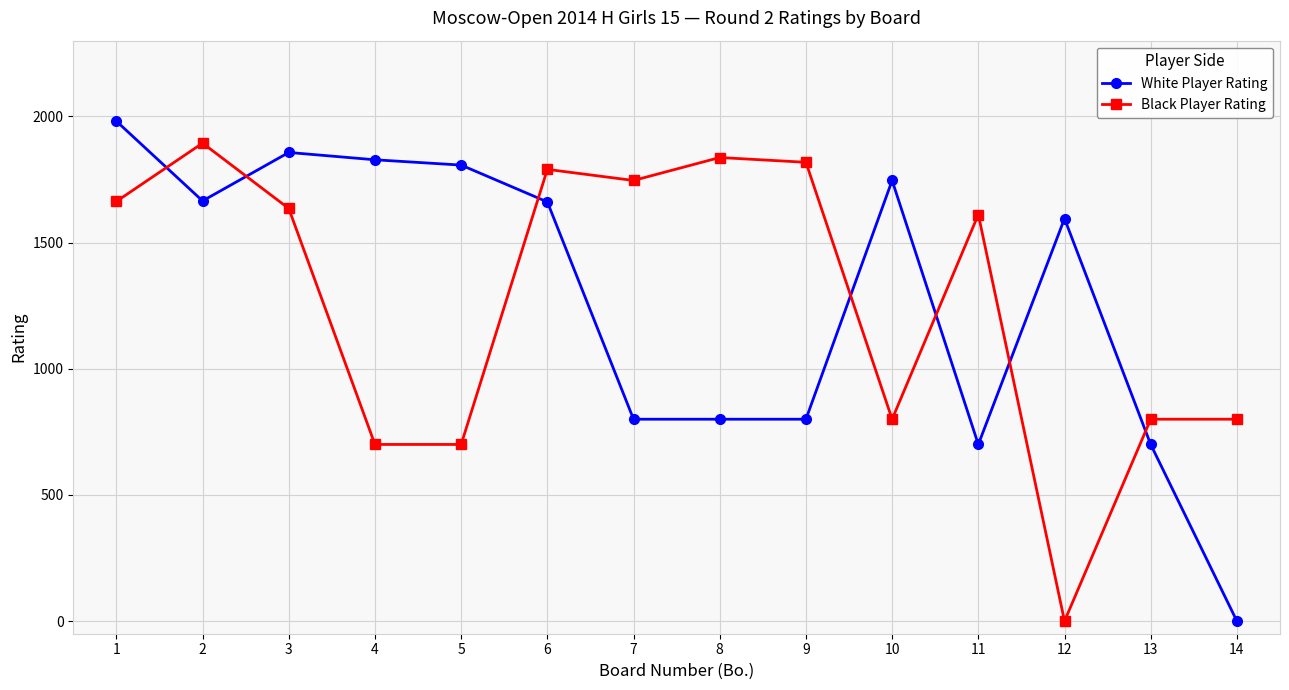

How many positive values does the Black Player Rating series have?

13